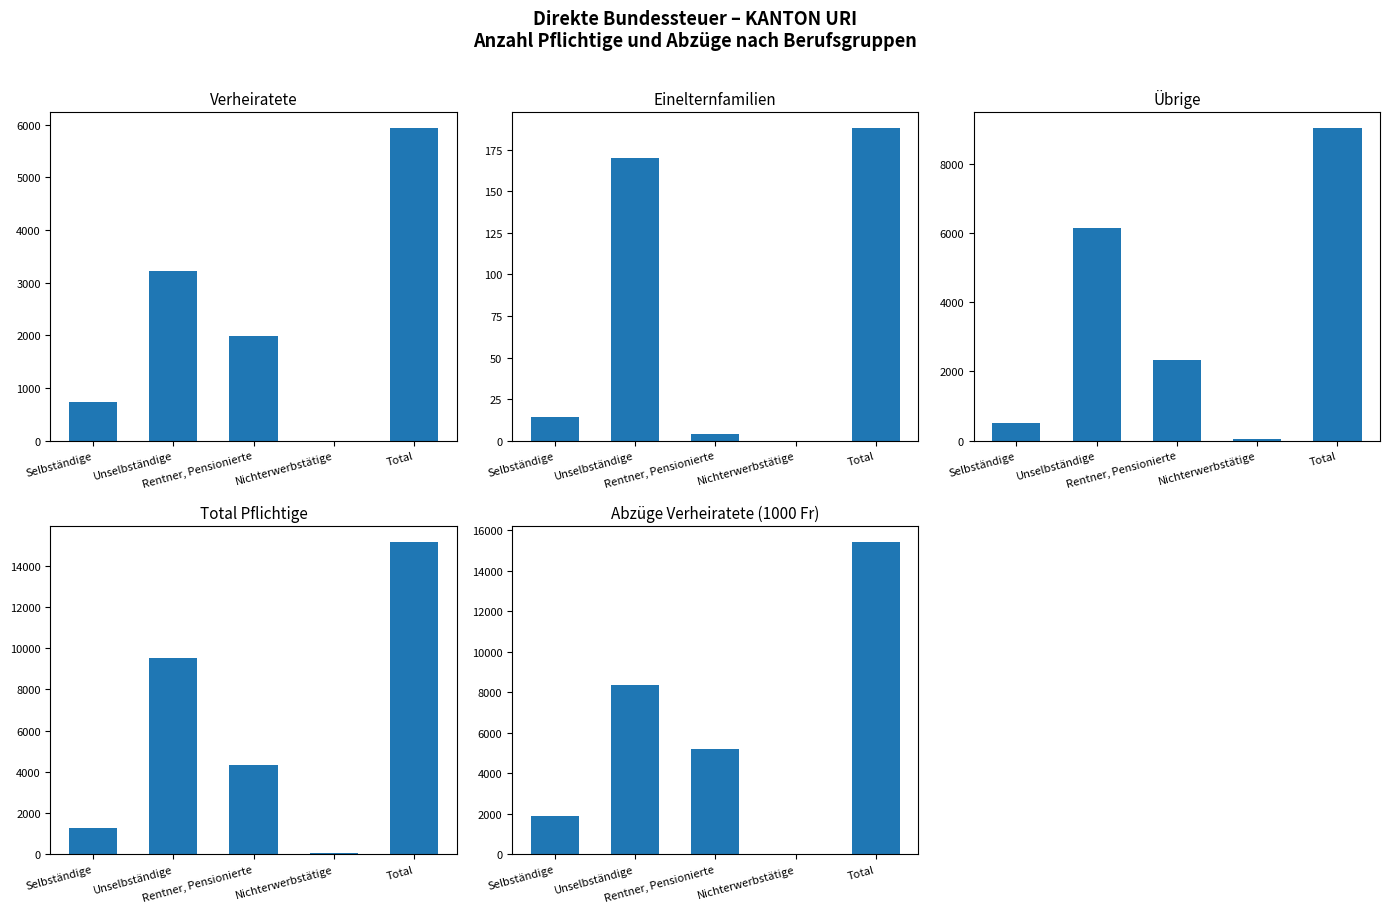

Which category has the lowest value in the Einelternfamilien series?

Nichterwerbstätige